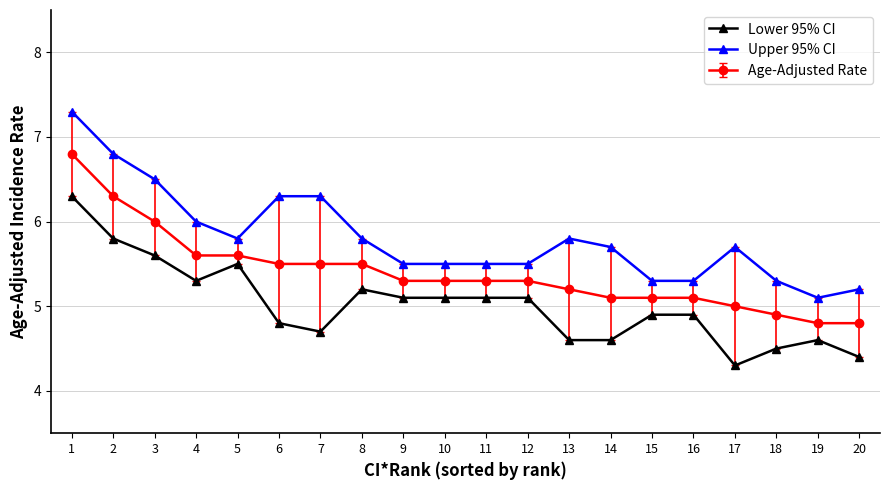

What is the greatest value displayed?

7.3